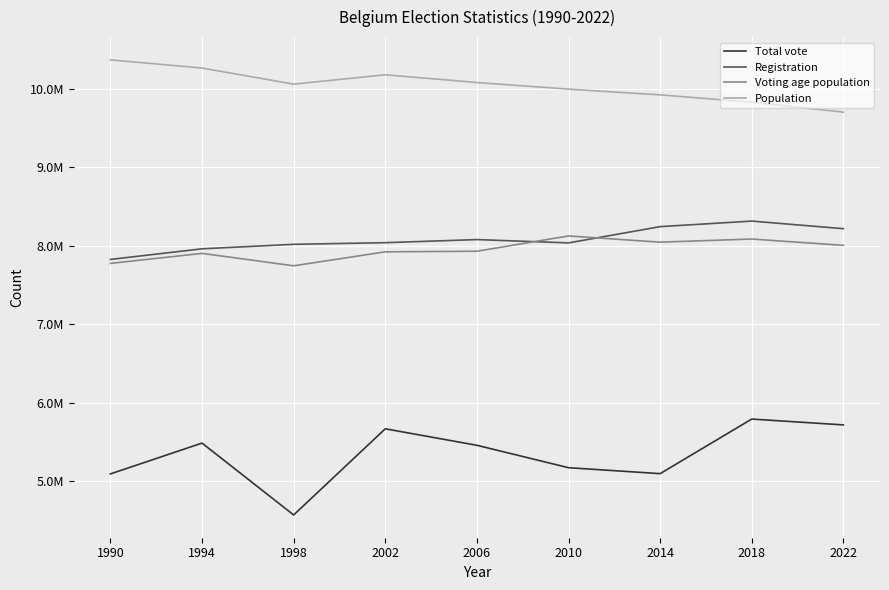

Does the chart have visible grid lines?

Yes